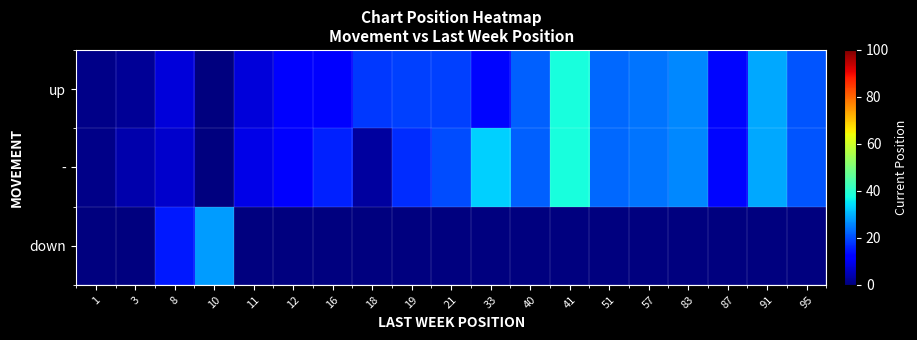

Reading left to right, transcribe all the data shown in this chart.

up: 1=1	3=2	8=8	10=0	11=8	12=12	16=12	18=18	19=19	21=19	33=13	40=22	41=38	51=23	57=24	83=26	87=13	91=29	95=21
-: 1=1	3=4	8=7	10=0	11=9	12=12	16=16	18=3	19=17	21=20	33=33	40=22	41=38	51=23	57=24	83=26	87=13	91=29	95=21
down: 1=0	3=0	8=15	10=28	11=0	12=0	16=0	18=0	19=0	21=0	33=0	40=0	41=0	51=0	57=0	83=0	87=0	91=0	95=0